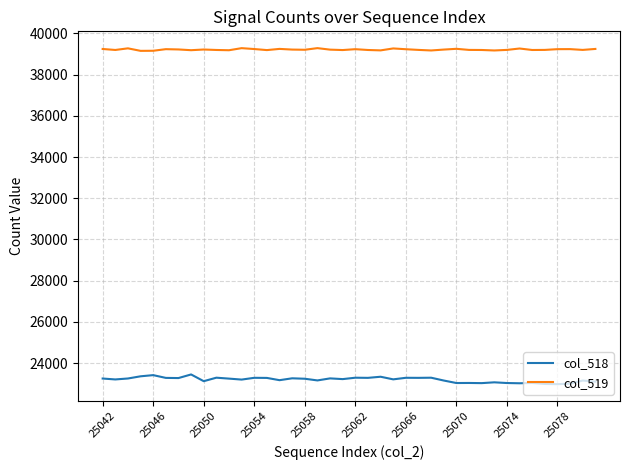

True or false: col_518 and col_519 cross at least once.

False